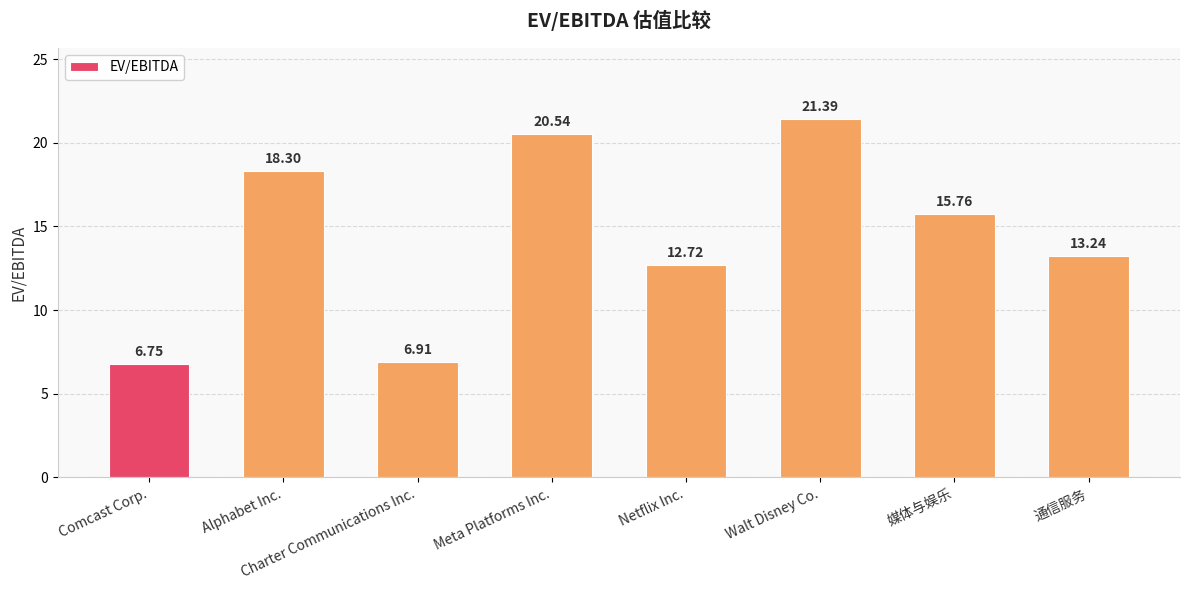

What is the difference between the maximum and second lowest values?

14.5